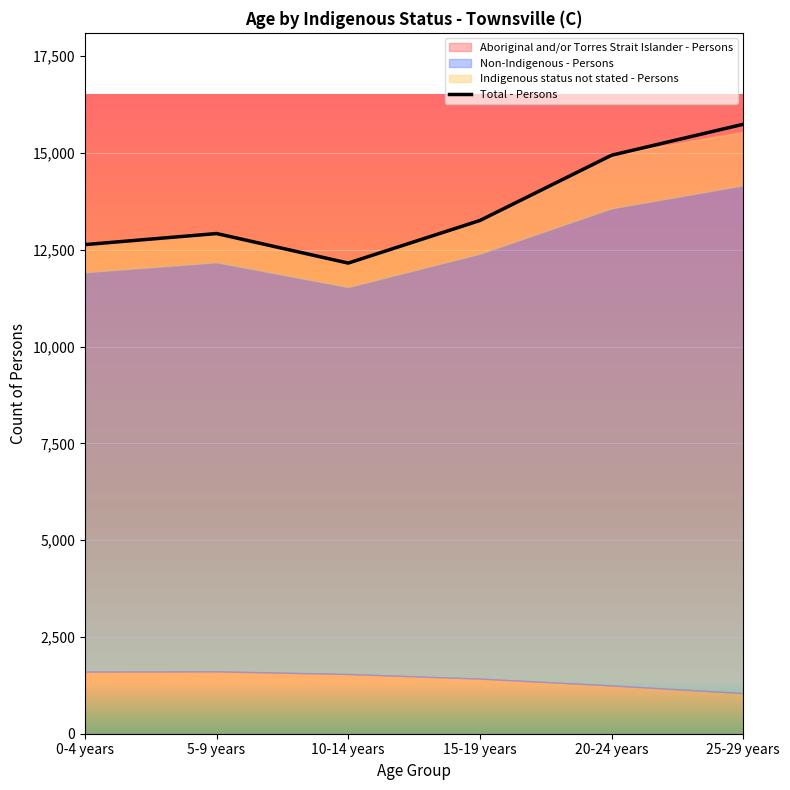

True or false: Aboriginal and/or Torres Strait Islander - Persons has a value of 1612 at 5-9 years.

True